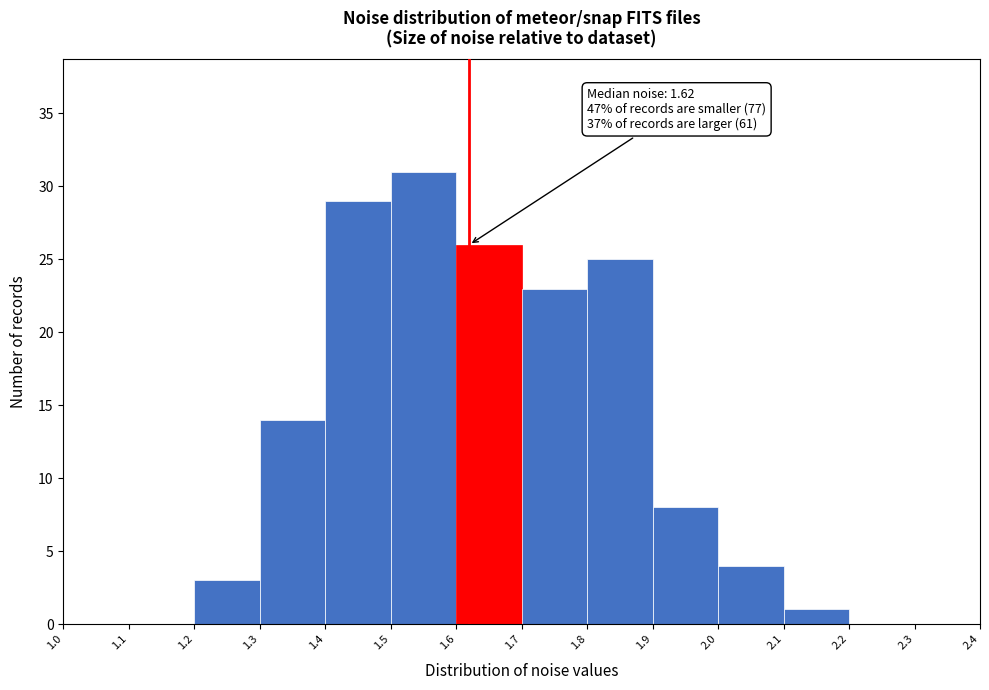

Over which range of the x-axis is the bar tallest?

1.5 to 1.6